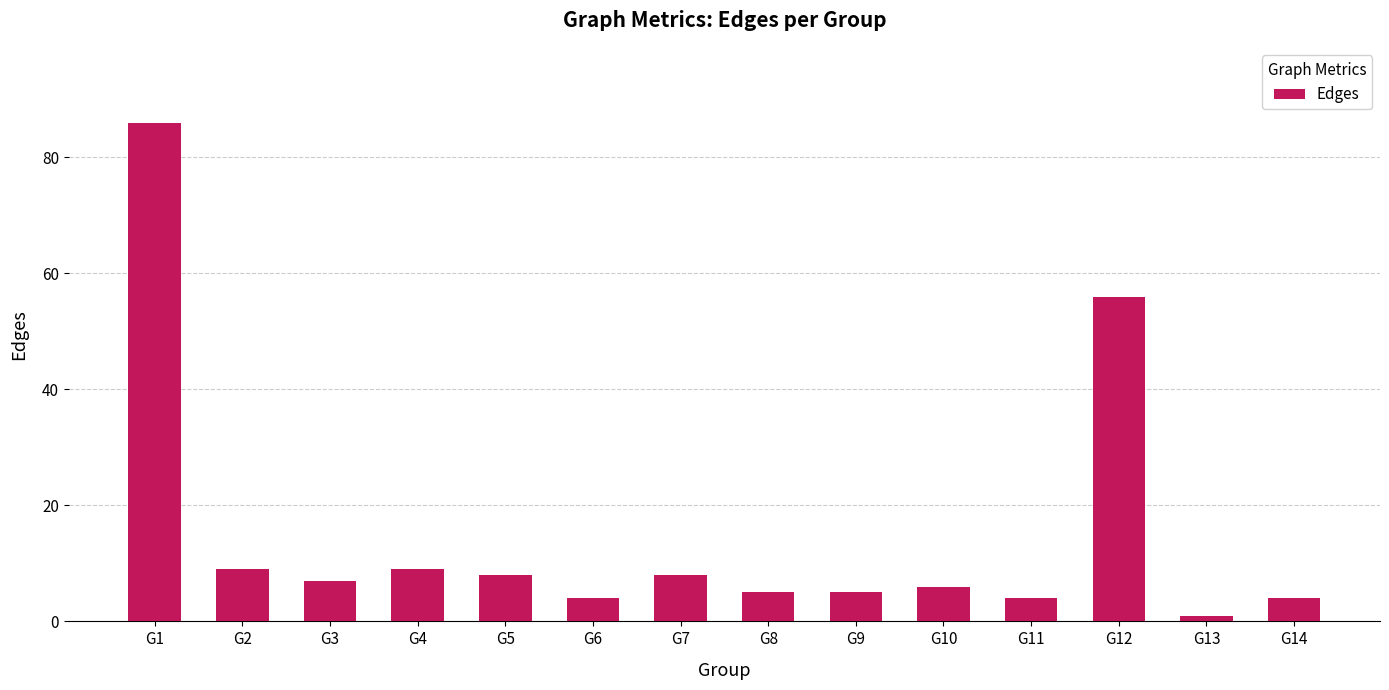

What is the change in value from G9 to G12?

+51